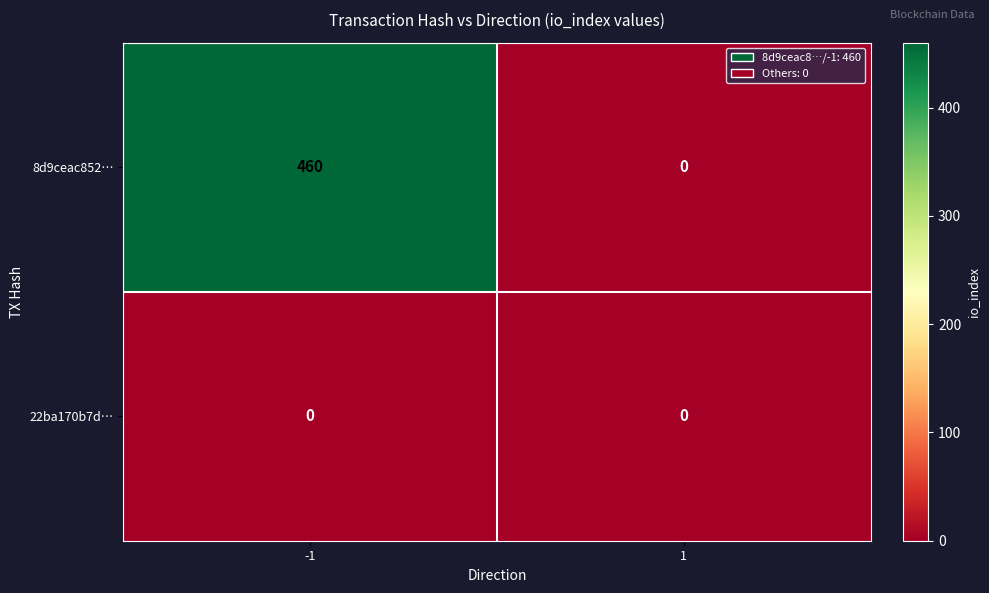

Which series has the largest total across all categories?

8d9ceac852…